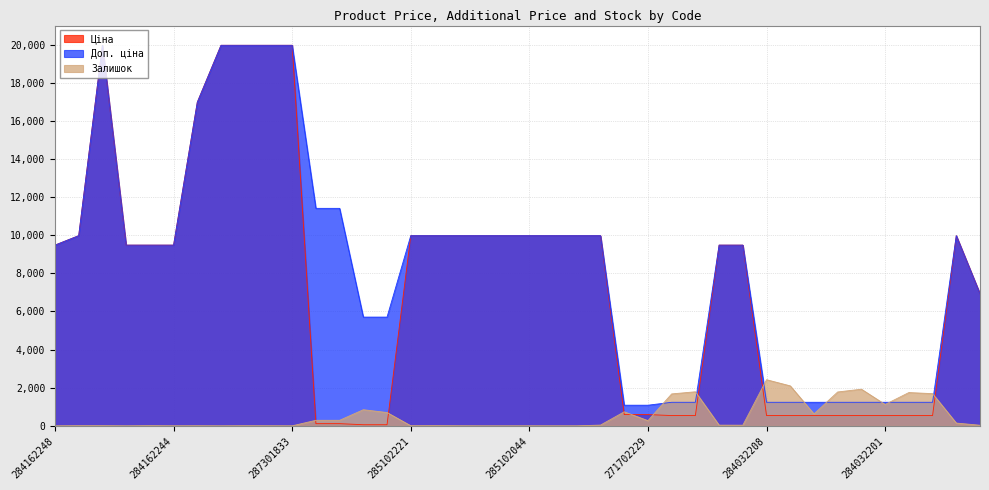

How many distinct data groups are displayed?

3